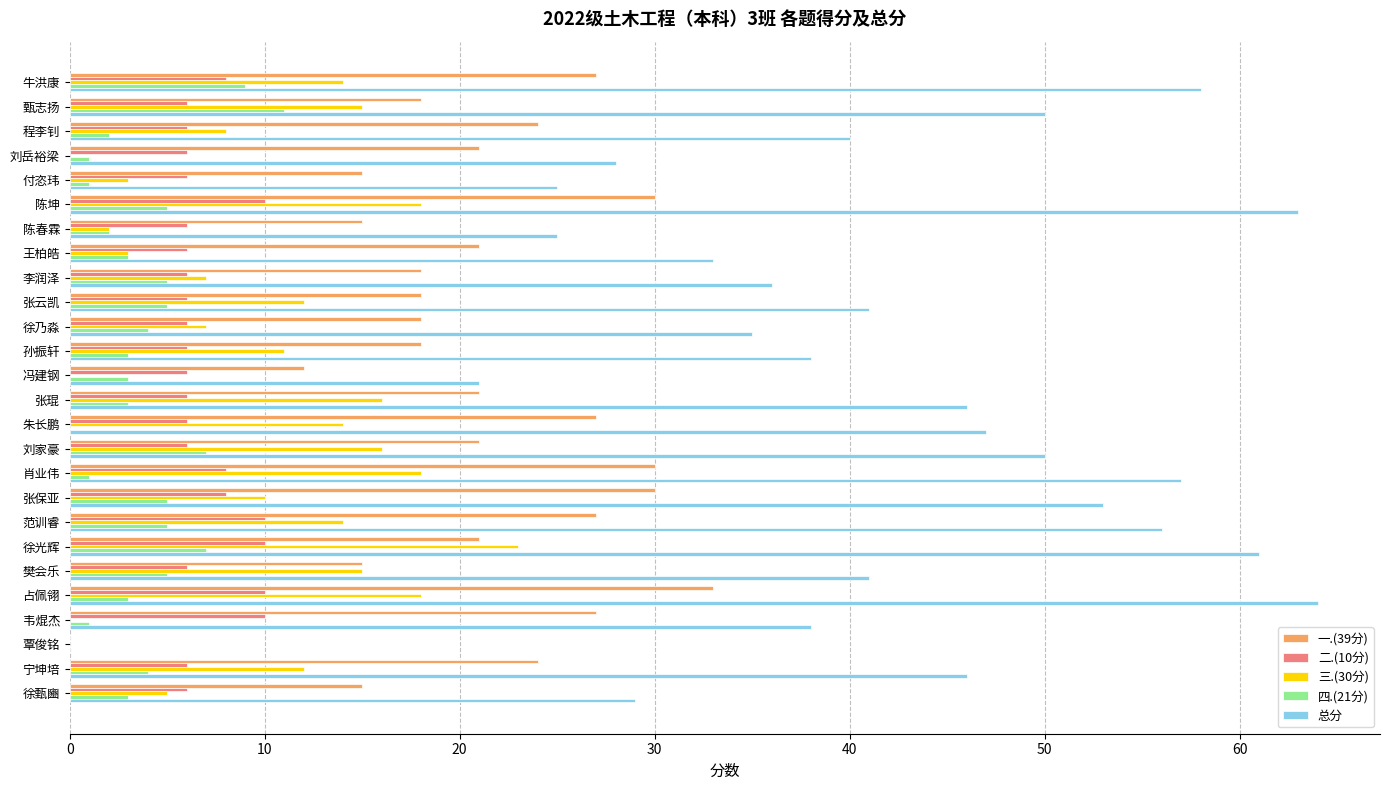

Which series has the largest total across all categories?

总分